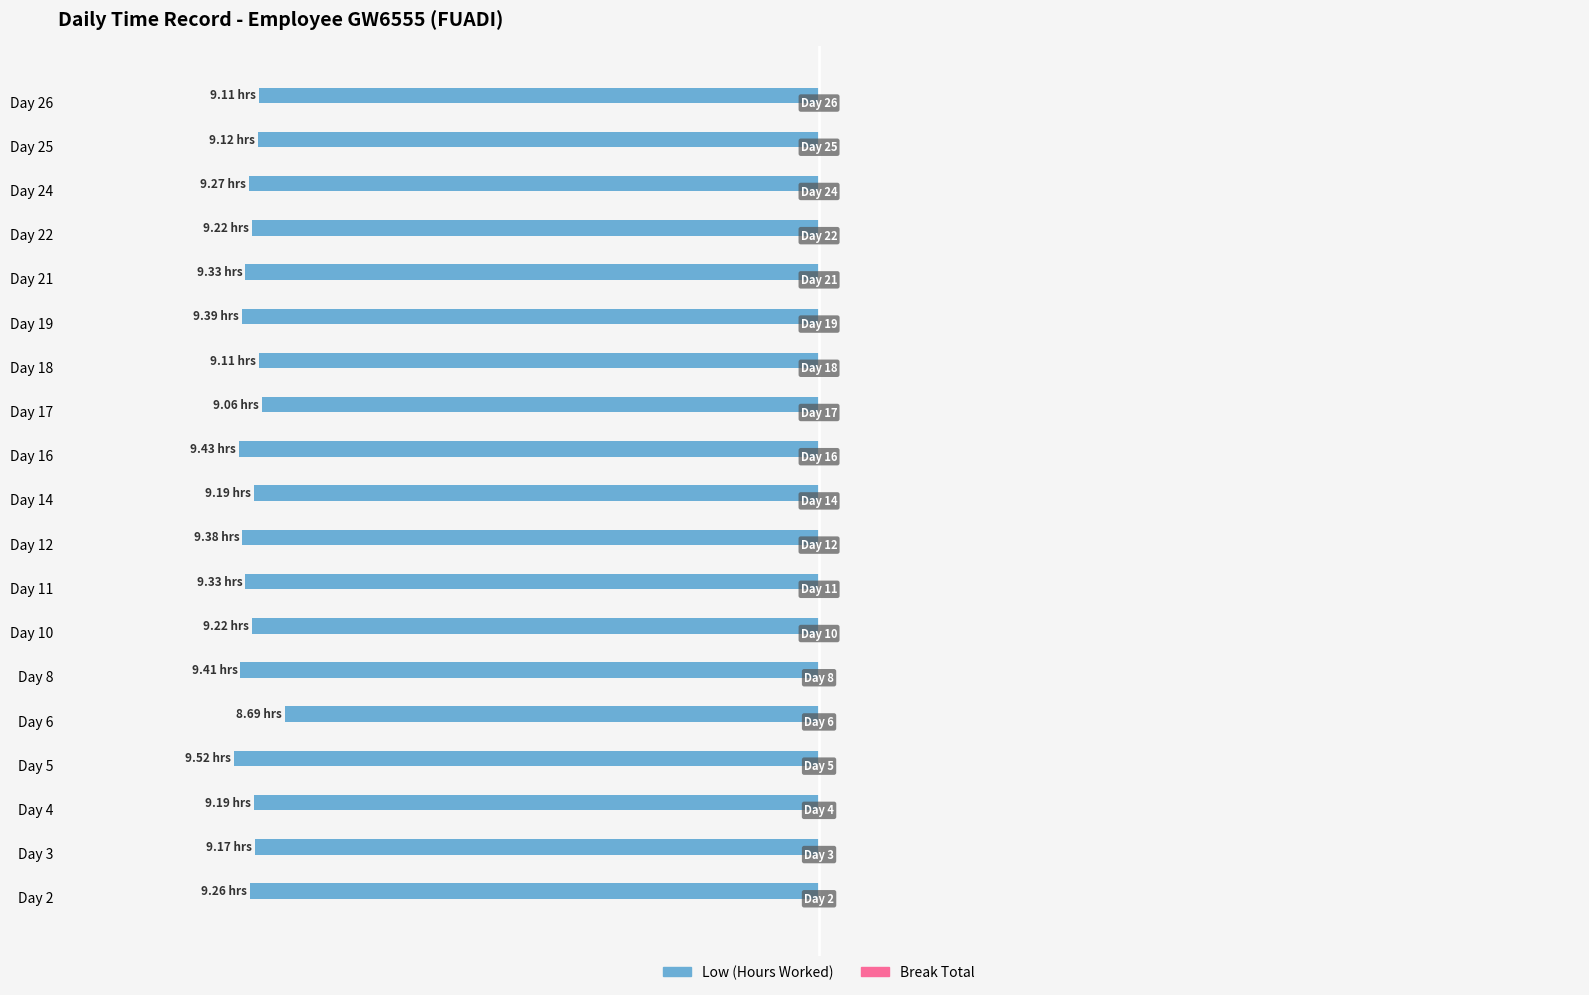

Are the bars horizontal?

Yes